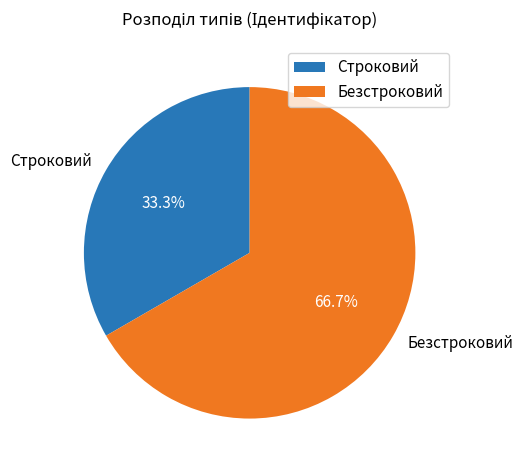

What is the ratio of the value at Строковий to the value at Безстроковий?

0.5